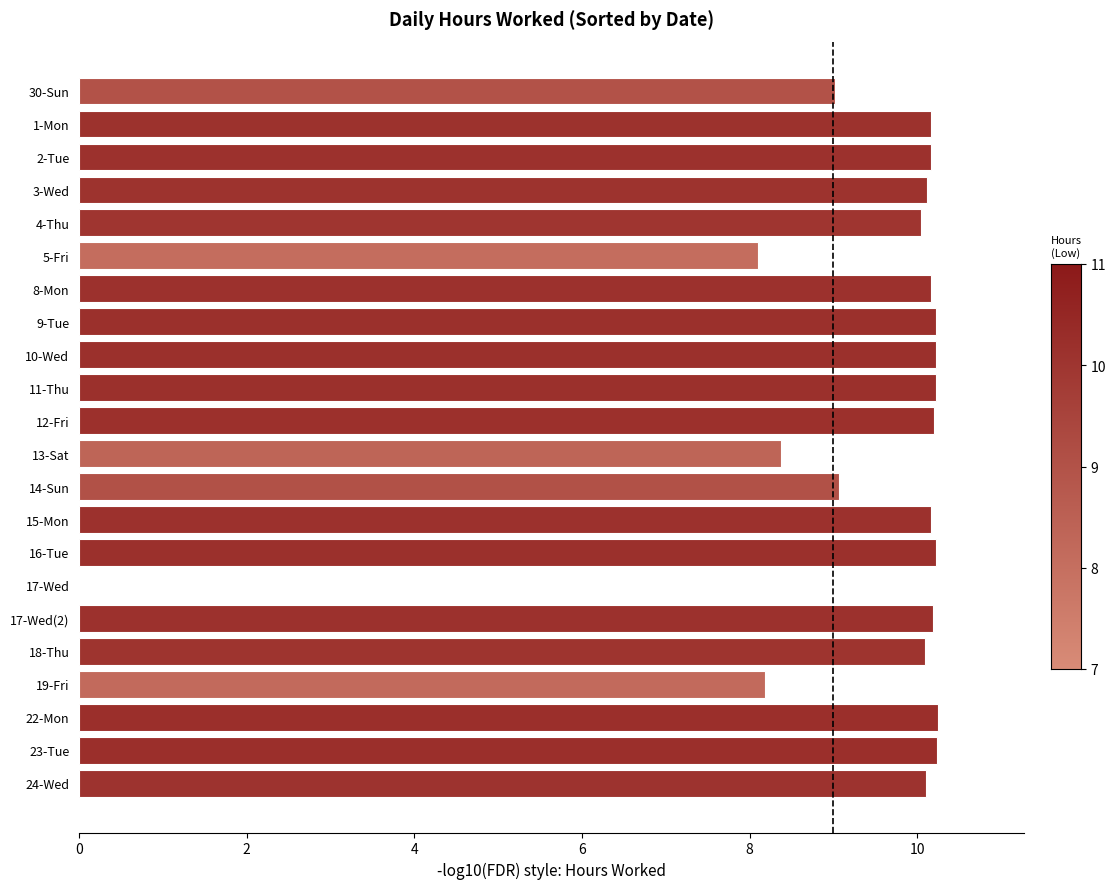

How many positive values are there?

21